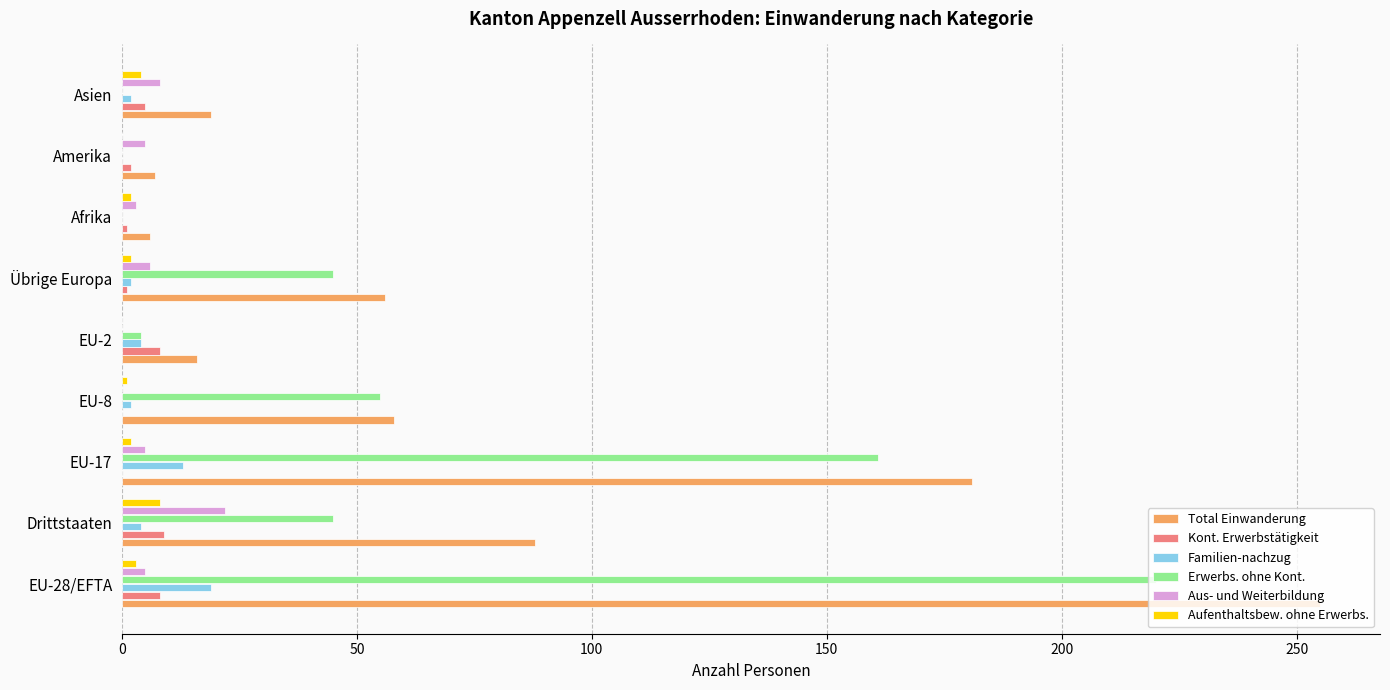

What is the maximum value shown in the chart?

255